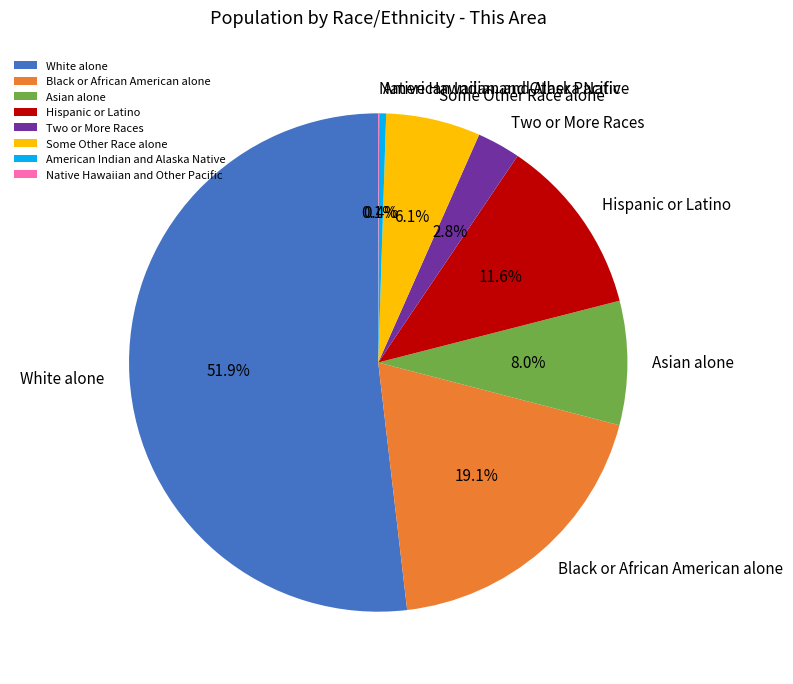

What percentage is the Black or African American alone slice, to the nearest percent?

19%